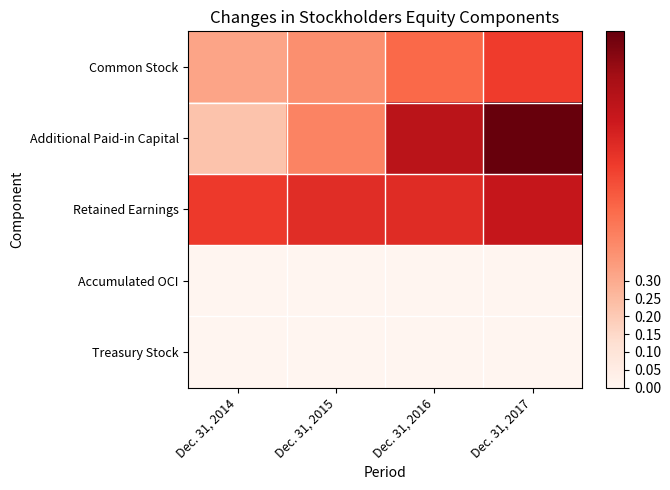

Reading left to right, extract all data points from this chart.

Common Stock: Dec. 31, 2014=0.3	Dec. 31, 2015=0.4	Dec. 31, 2016=0.5	Dec. 31, 2017=0.6
Additional Paid-in Capital: Dec. 31, 2014=0.2	Dec. 31, 2015=0.4	Dec. 31, 2016=0.8	Dec. 31, 2017=1.0
Retained Earnings: Dec. 31, 2014=0.6	Dec. 31, 2015=0.7	Dec. 31, 2016=0.7	Dec. 31, 2017=0.8
Accumulated OCI: Dec. 31, 2014=-0.1	Dec. 31, 2015=-0.1	Dec. 31, 2016=-0.1	Dec. 31, 2017=-0.1
Treasury Stock: Dec. 31, 2014=-0.1	Dec. 31, 2015=-0.2	Dec. 31, 2016=-0.2	Dec. 31, 2017=-0.2